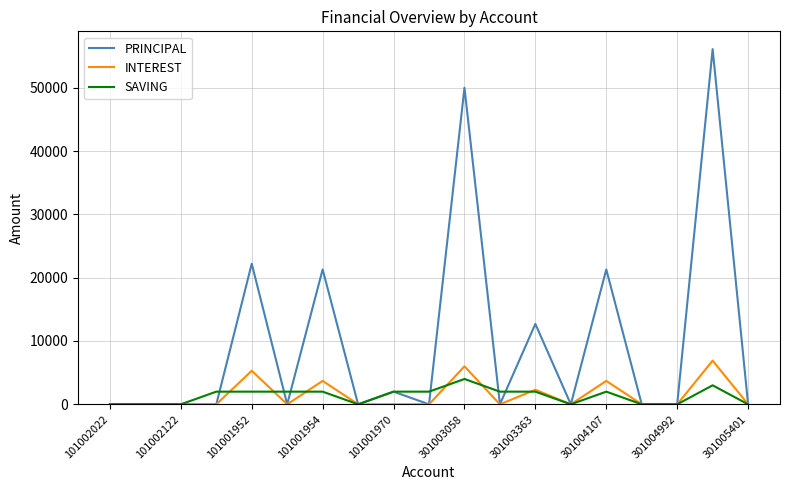

What is the greatest value displayed?

56100